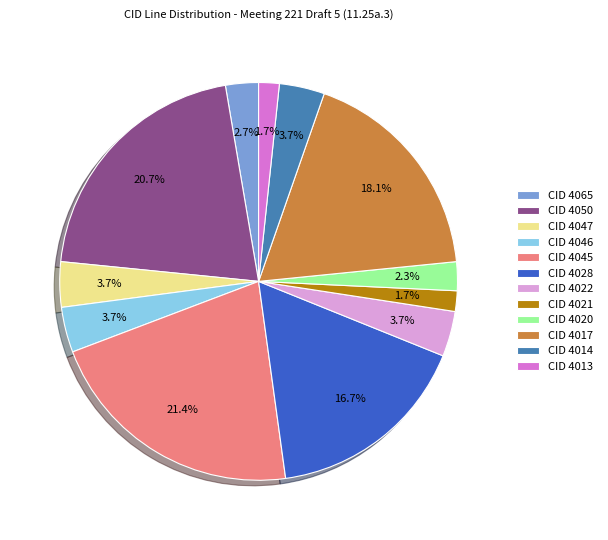

Which slice is the largest?

CID 4045